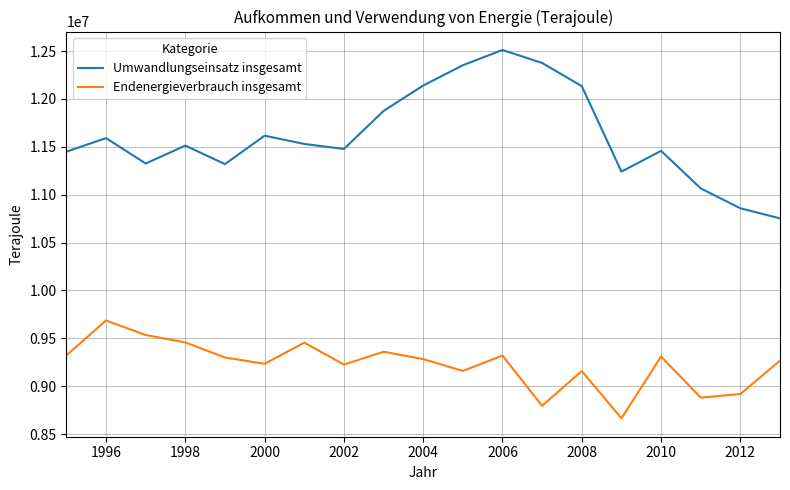

How many values in the Umwandlungseinsatz insgesamt series are below 11512721?

9